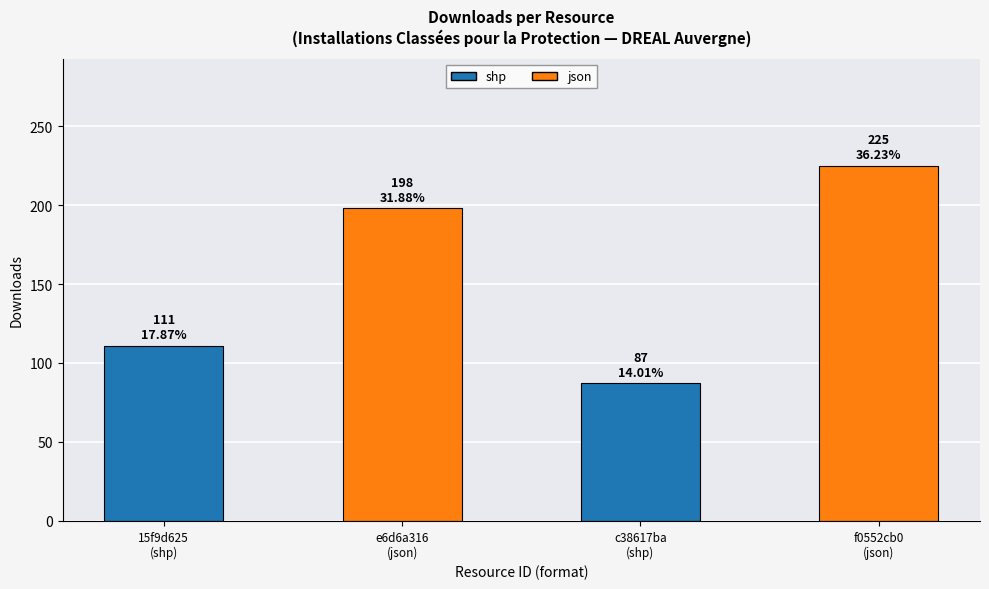

List the labels in order of value, smallest first.

c38617ba
(shp), 15f9d625
(shp), e6d6a316
(json), f0552cb0
(json)